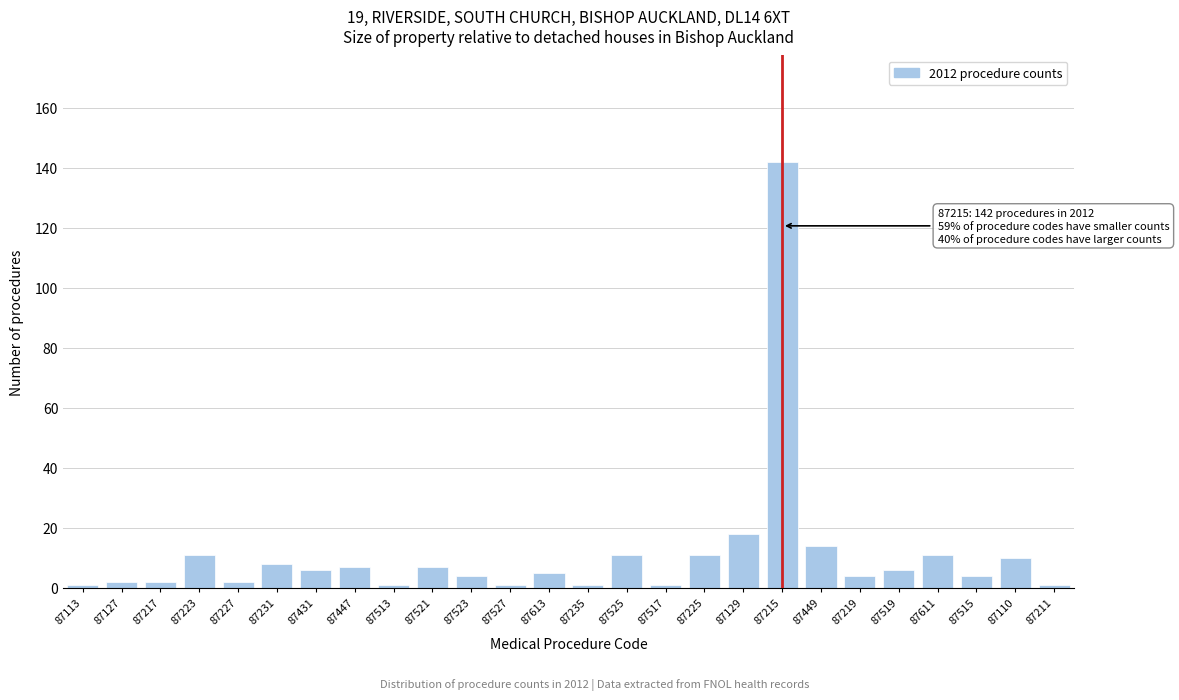

Reading left to right, transcribe all the data shown in this chart.

87113=1	87127=2	87217=2	87223=11	87227=2	87231=8	87431=6	87447=7	87513=1	87521=7	87523=4	87527=1	87613=5	87235=1	87525=11	87517=1	87225=11	87129=18	87215=142	87449=14	87219=4	87519=6	87611=11	87515=4	87110=10	87211=1